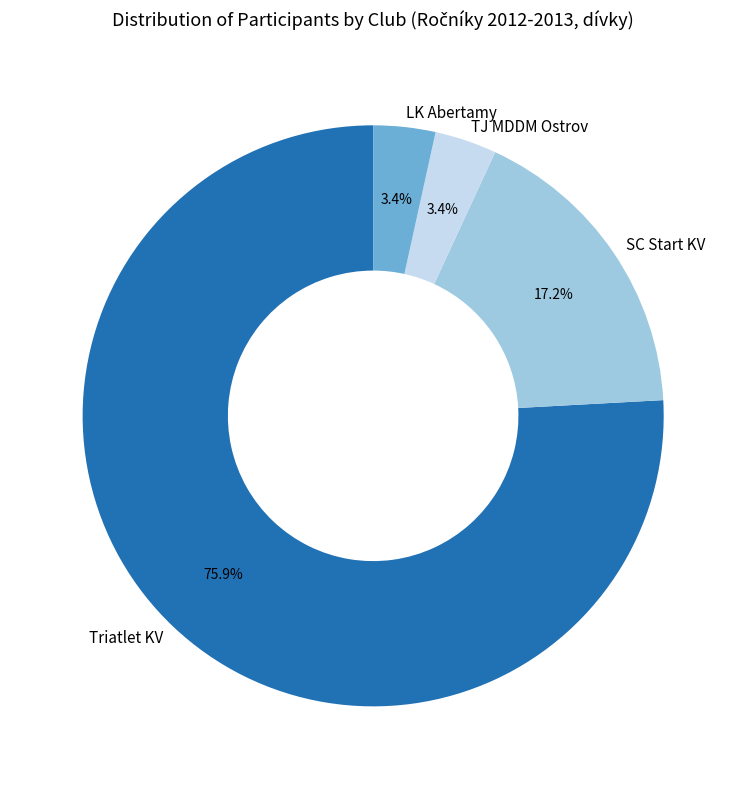

Which slice is the largest?

Triatlet KV